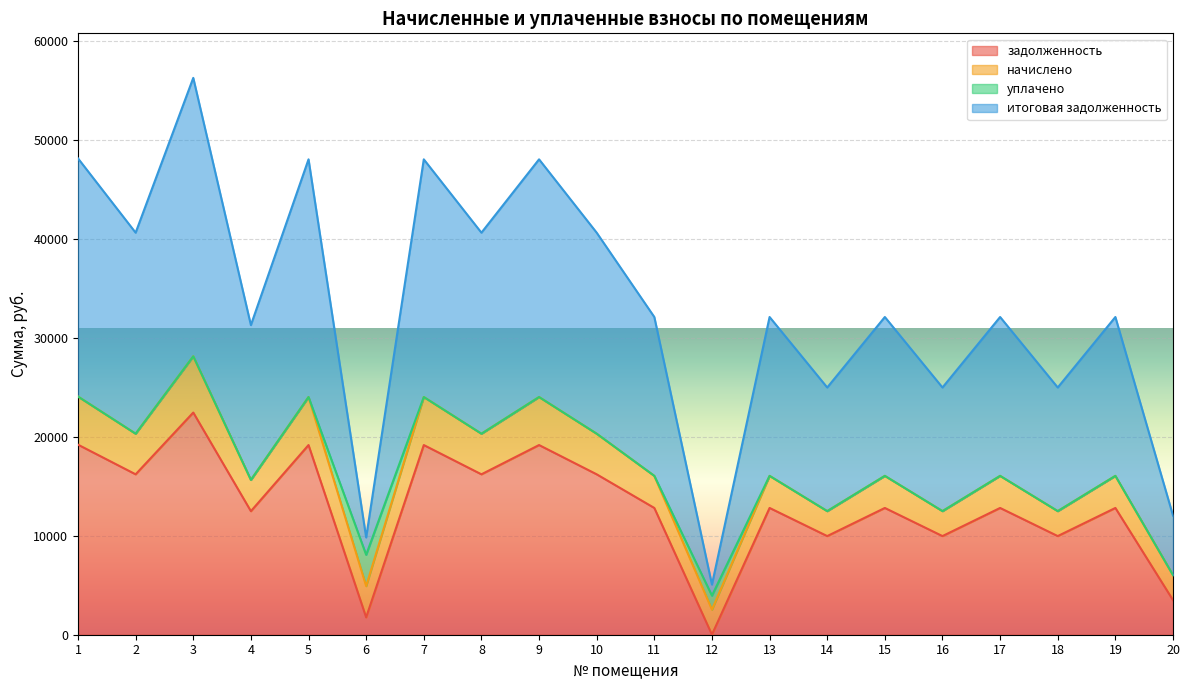

In итоговая задолженность, how many points are higher than both neighbors (excluding endpoints)?

8